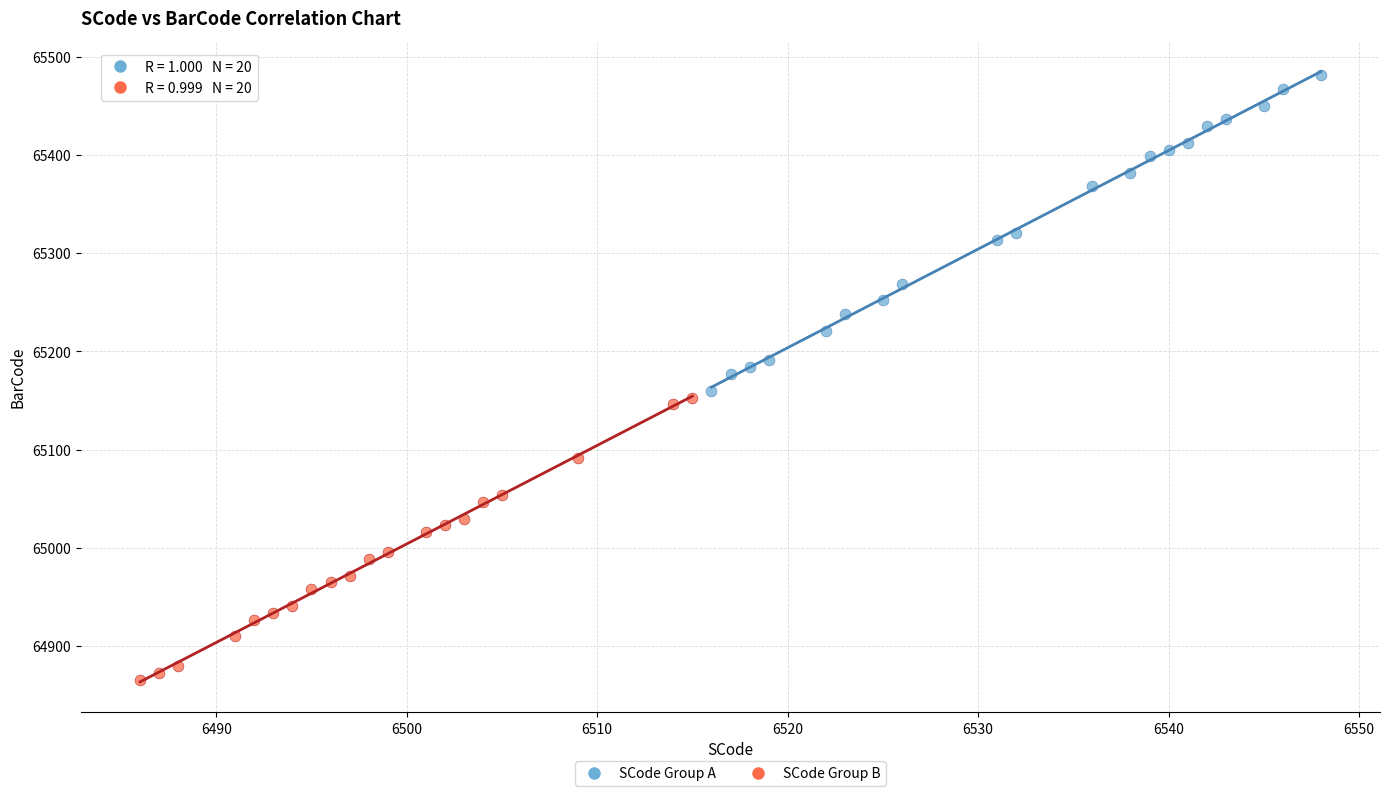

Which series has the largest Y range (max minus min)?

SCode Group A